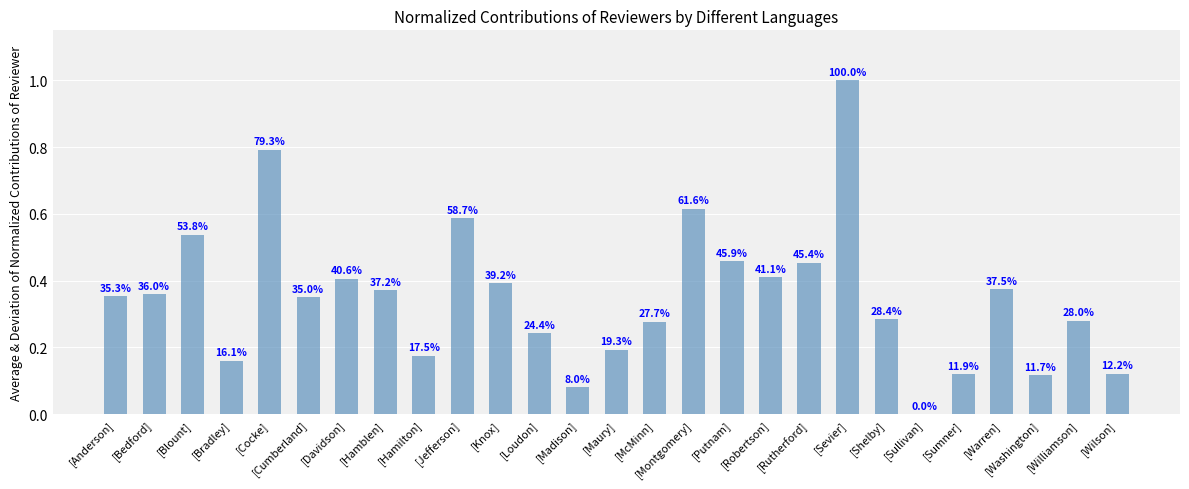

Are the bars horizontal?

No